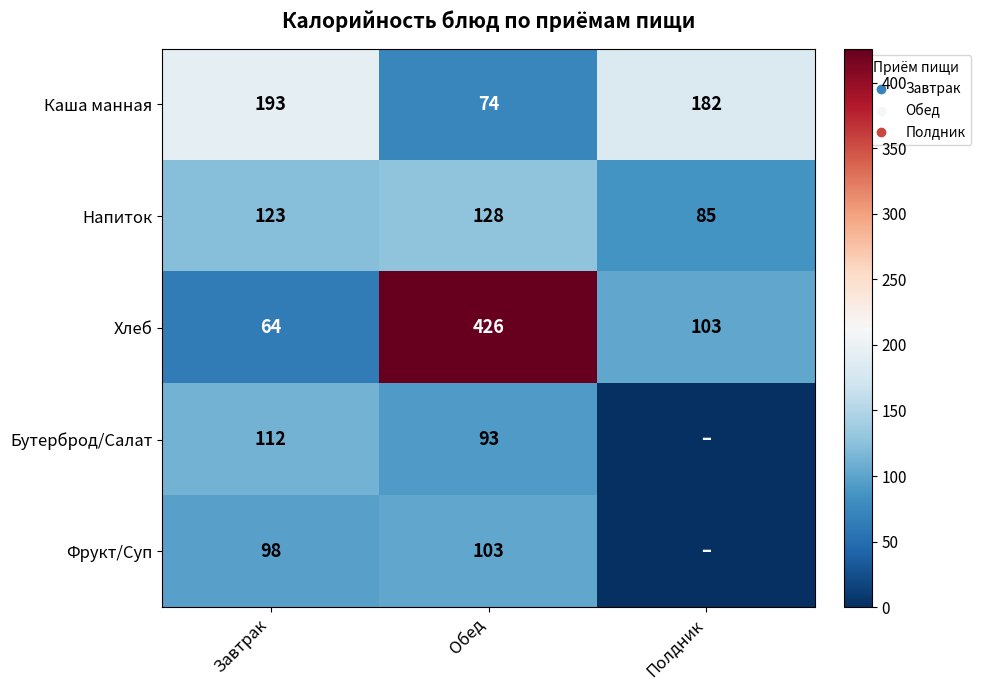

Rank the categories by Напиток value from highest to lowest.

Обед, Завтрак, Полдник